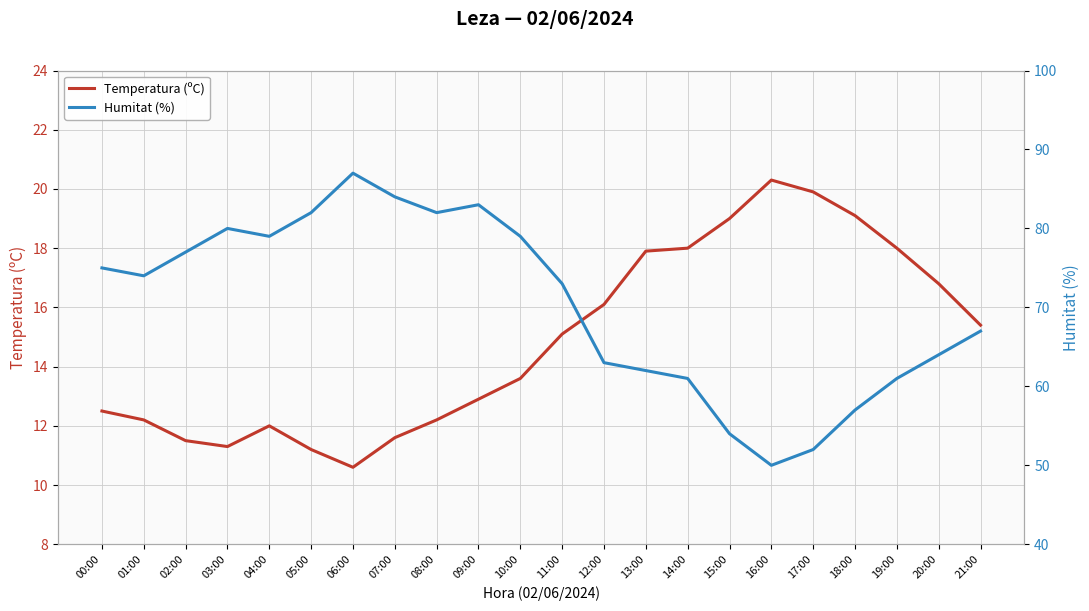

Rank the series by their maximum value, from lowest to highest.

Temperatura (ºC), Humitat (%)